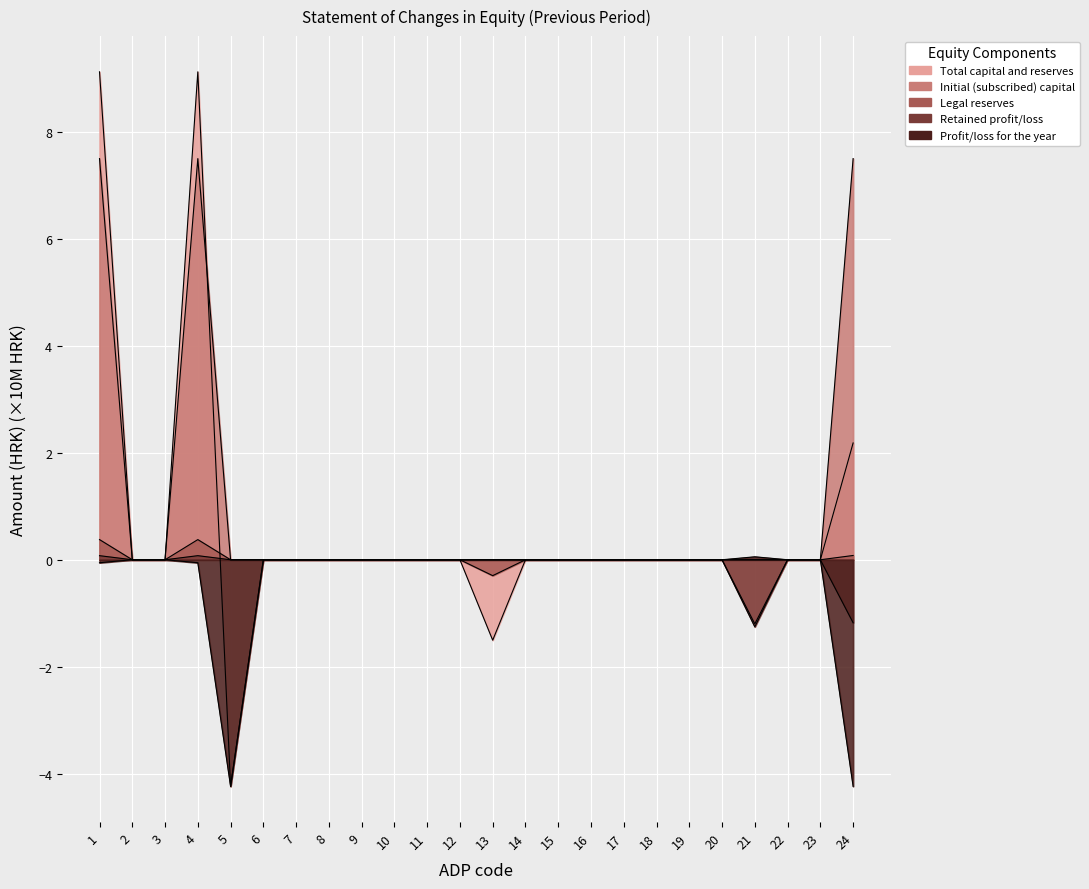

At which category does Legal reserves reach its first local peak?

4